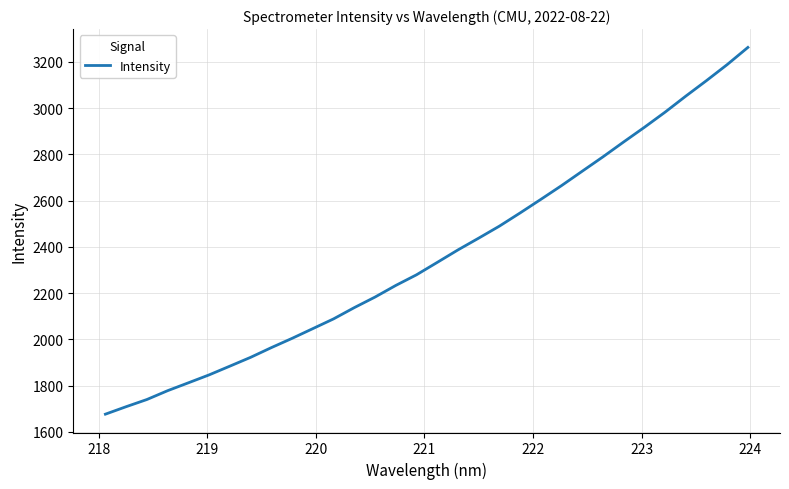

What is the greatest value displayed?

3262.4